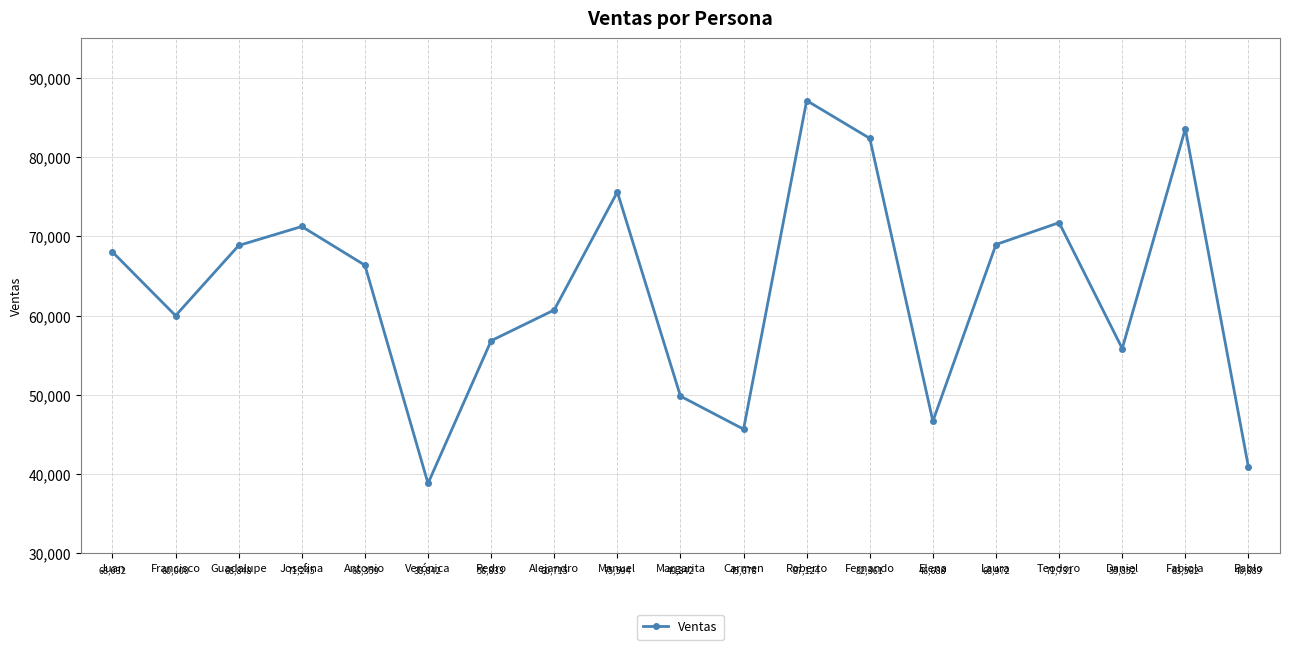

Reading right to left, list all the values displayed in this chart.

40889	83562	55852	71731	68972	46688	82361	87124	45678	49842	75594	60715	56833	38842	66359	71245	68848	60000	68032